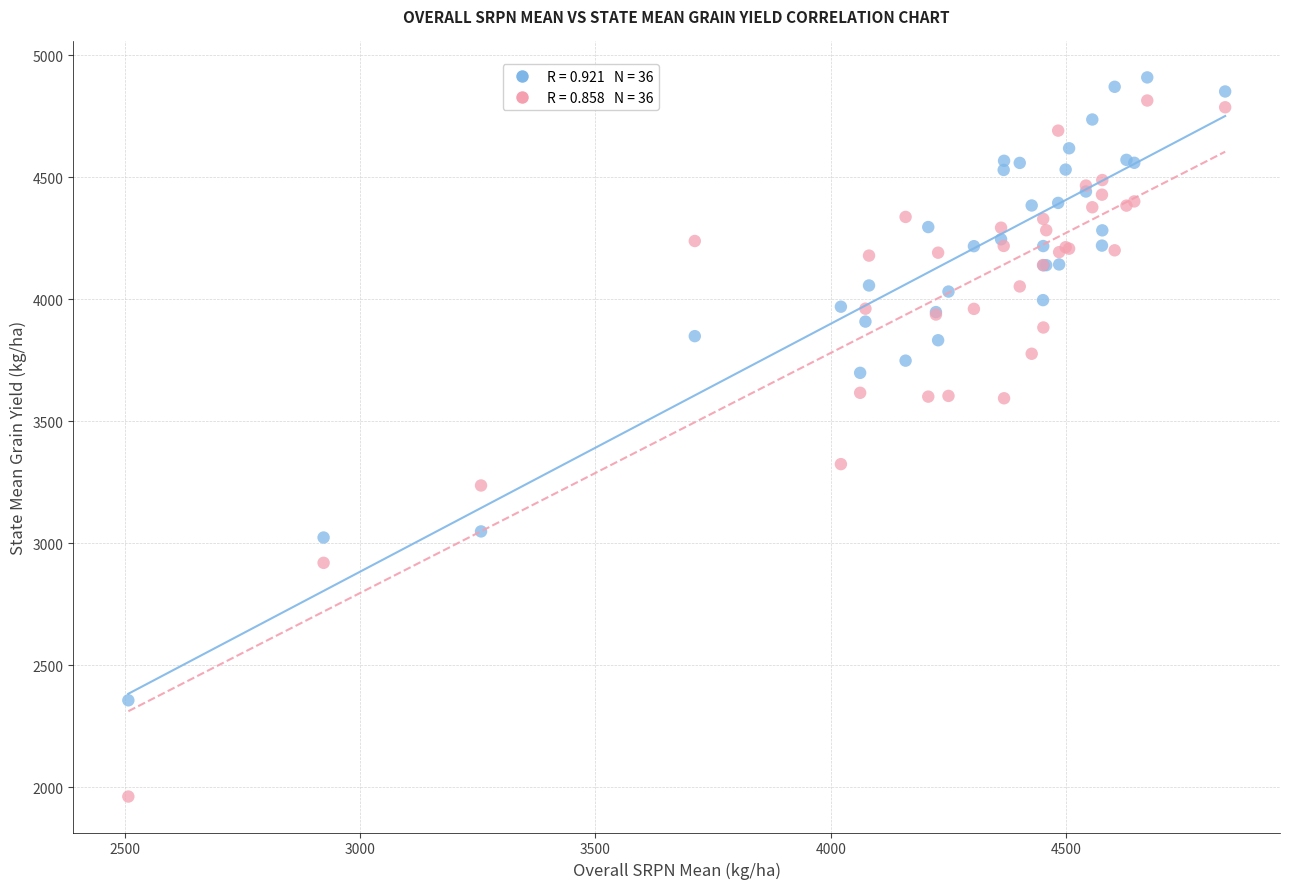

Across all series, what Y value is closest to 3435?

3324.4